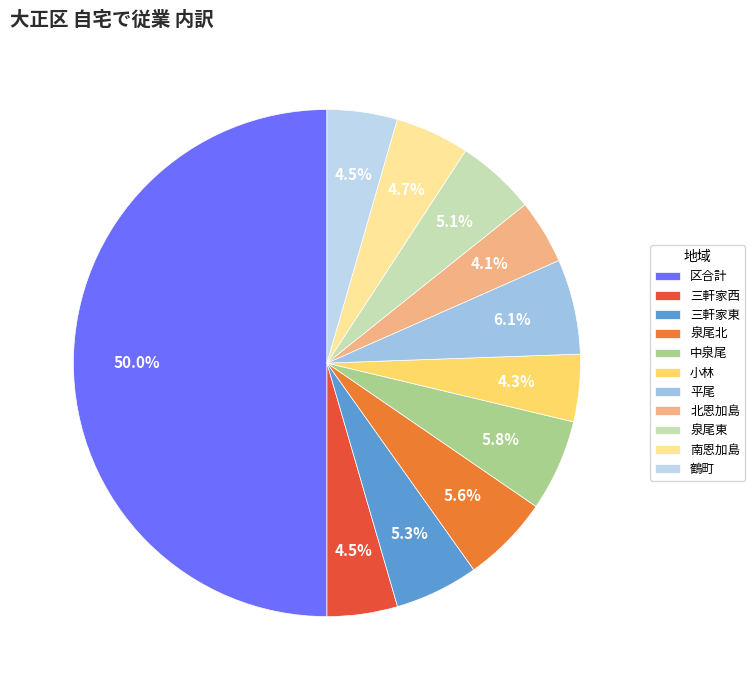

The 三軒家西 slice represents 4% of the pie. True or false?

True